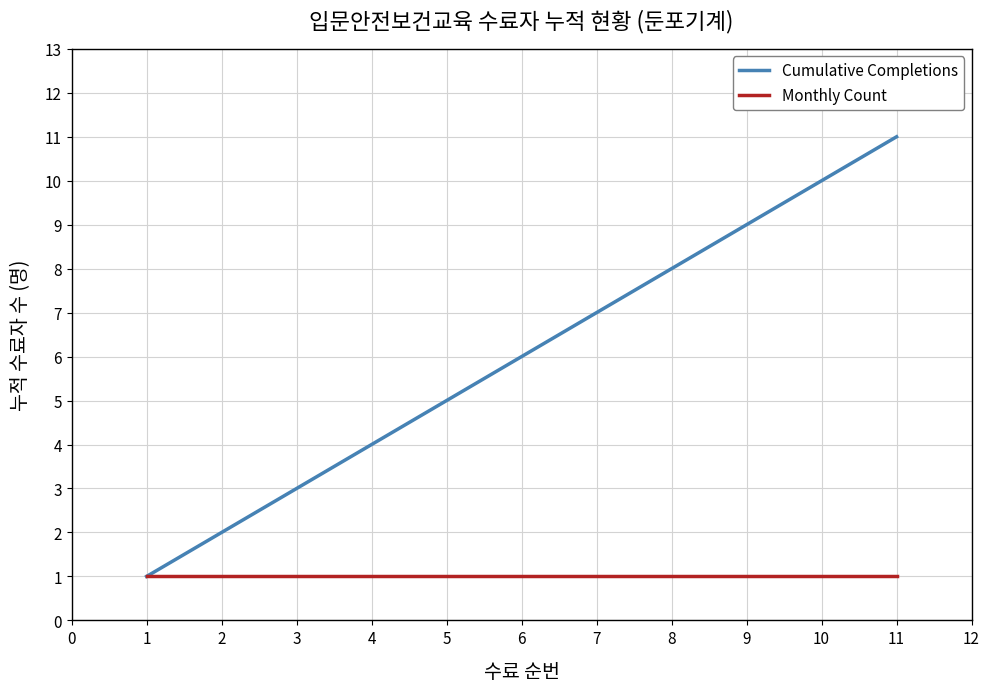

Count the Cumulative Completions values in the range 3 to 9.

7